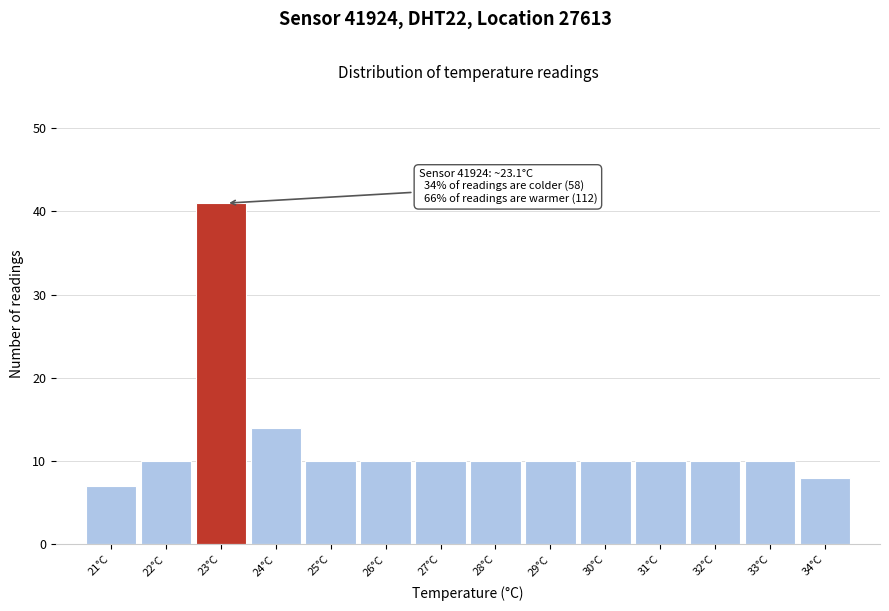

Over which range of the x-axis is the bar tallest?

22.5 to 23.5